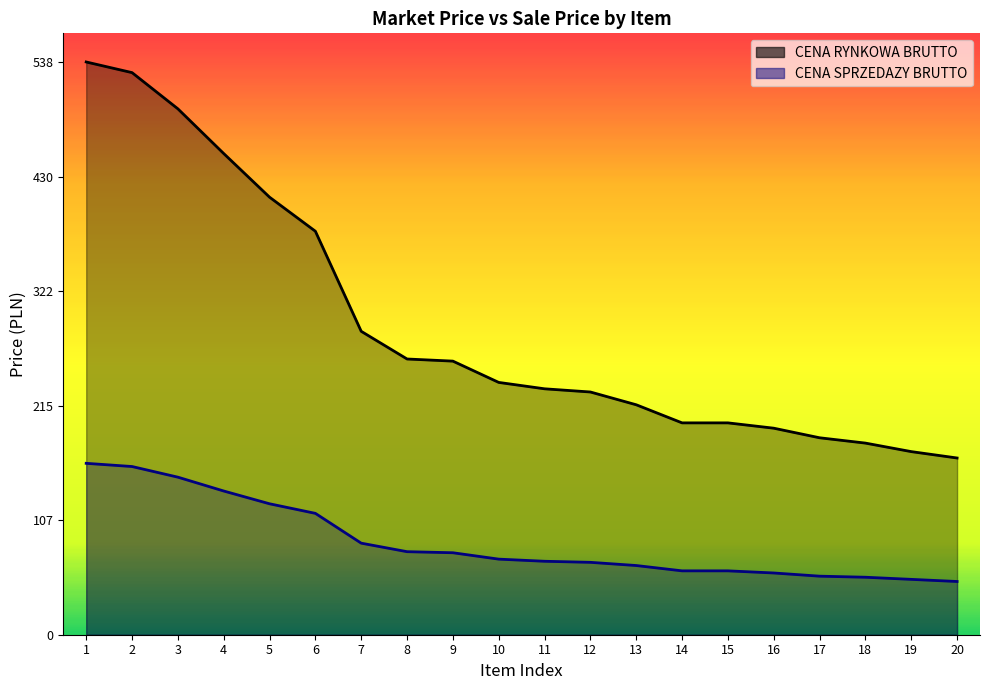

Which series changed the most between 7 and 20?

CENA RYNKOWA BRUTTO